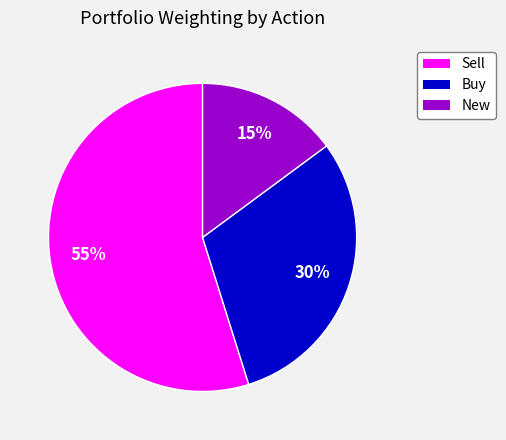

To the nearest percent, what is the difference between the largest and smallest slice percentages?

40%